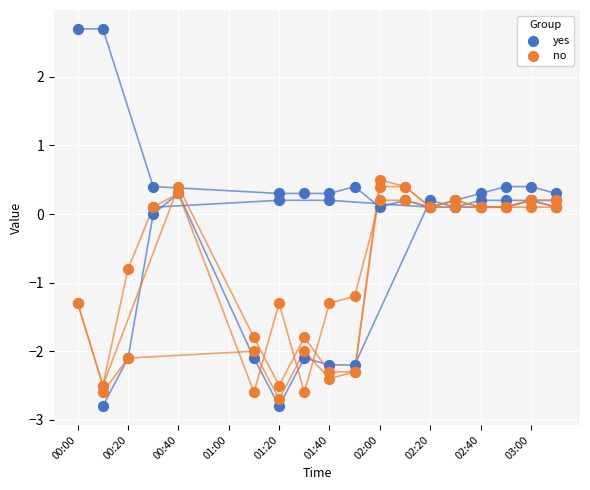

What is the total value across all series at 01:40?

-1.0